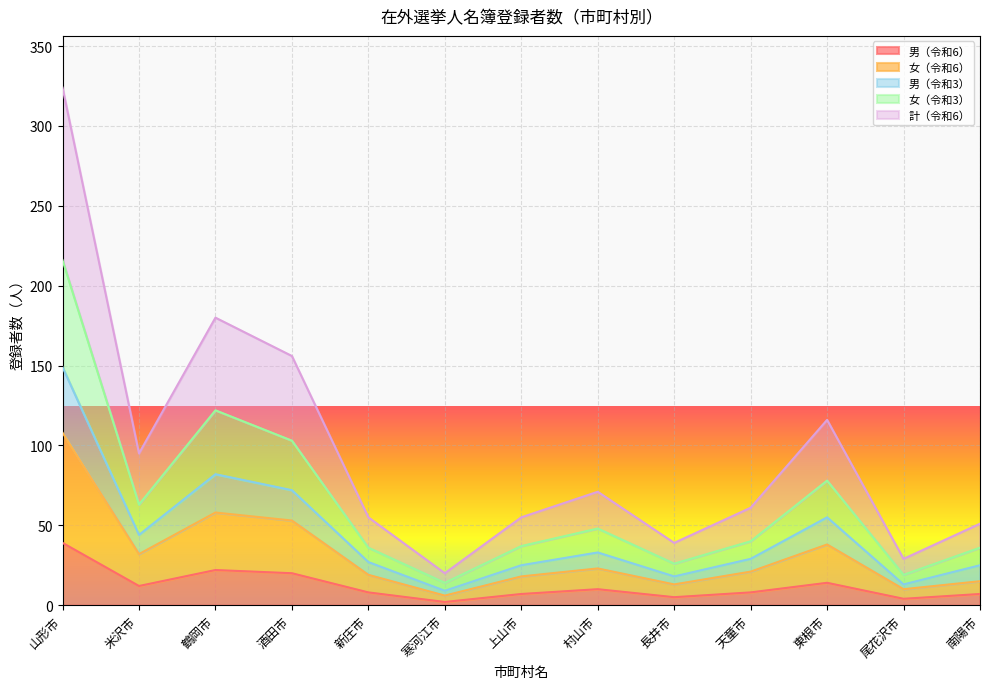

True or false: 男（令和6） and 計（令和6） intersect in this chart.

False